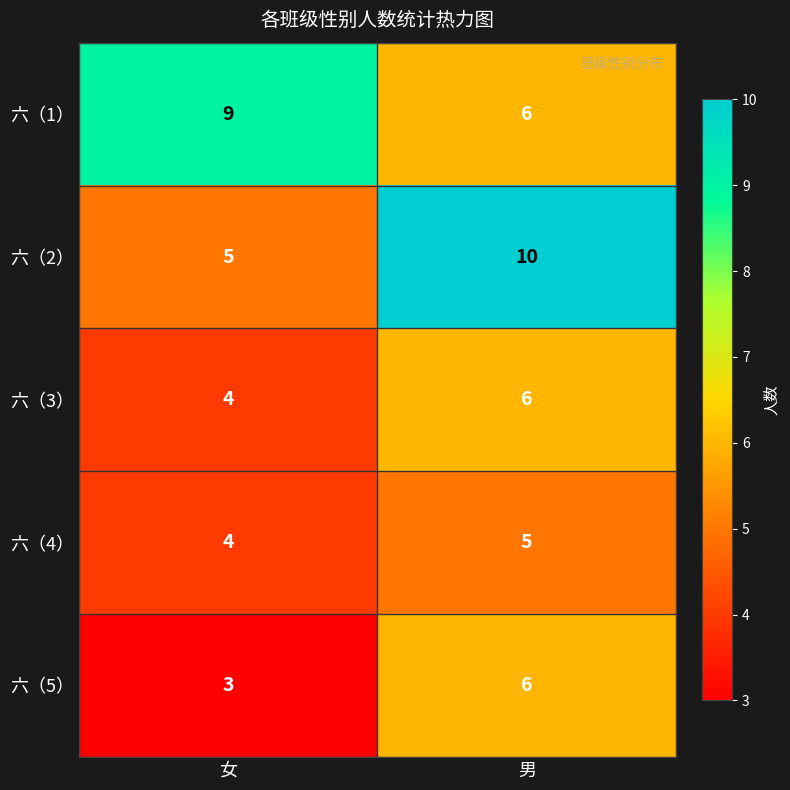

What is the minimum value shown in the chart?

3